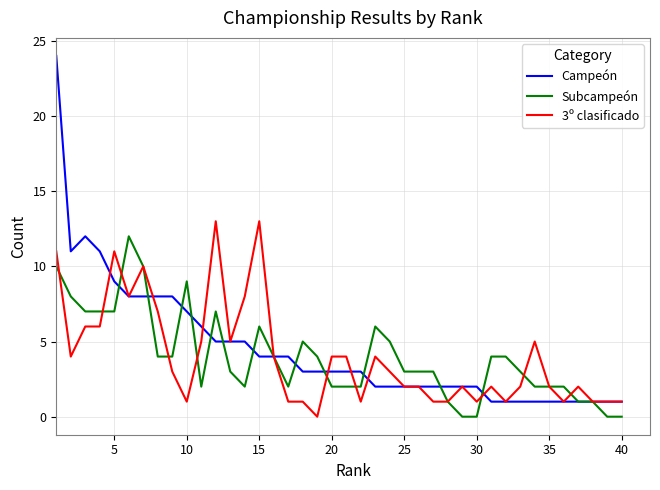

What is the highest value of the Campeón series?

24